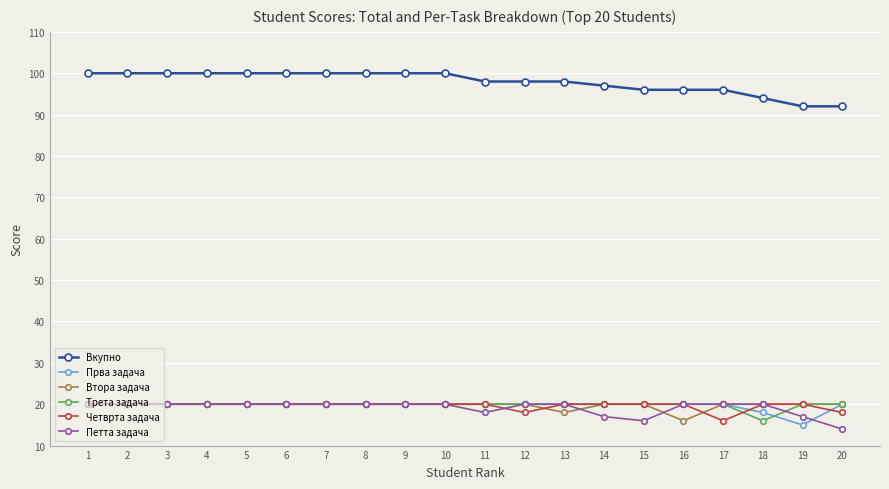

What is the value of the Четврта задача point at the 20th from the left?

18